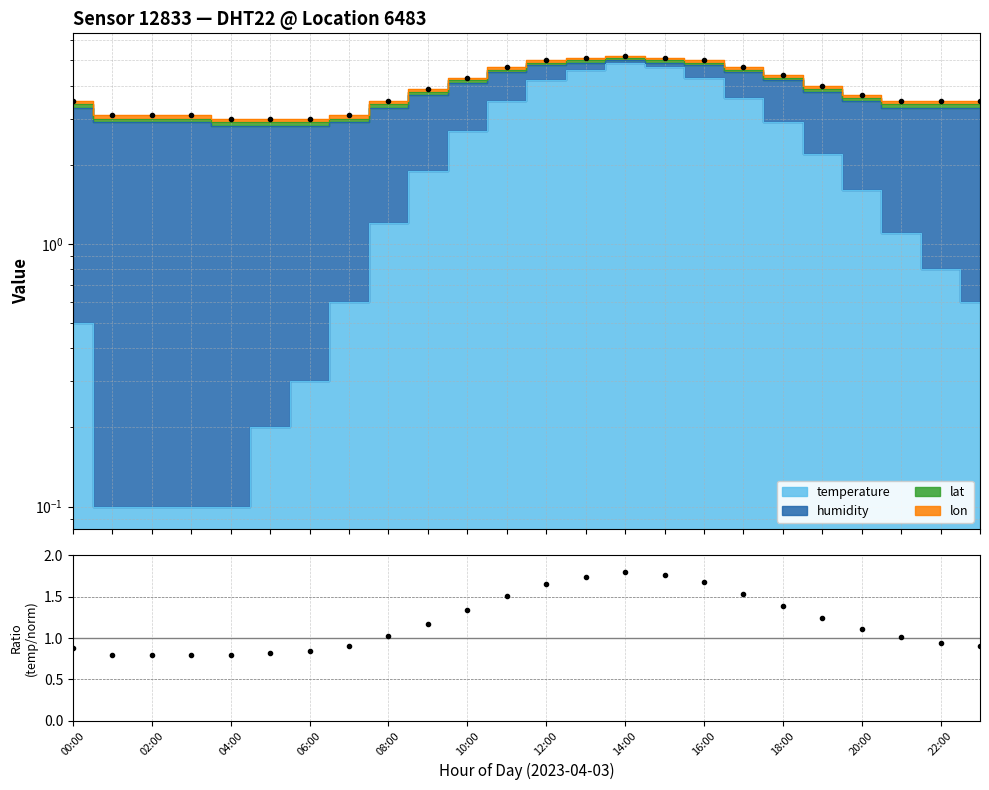

How many data points are above 1?

14